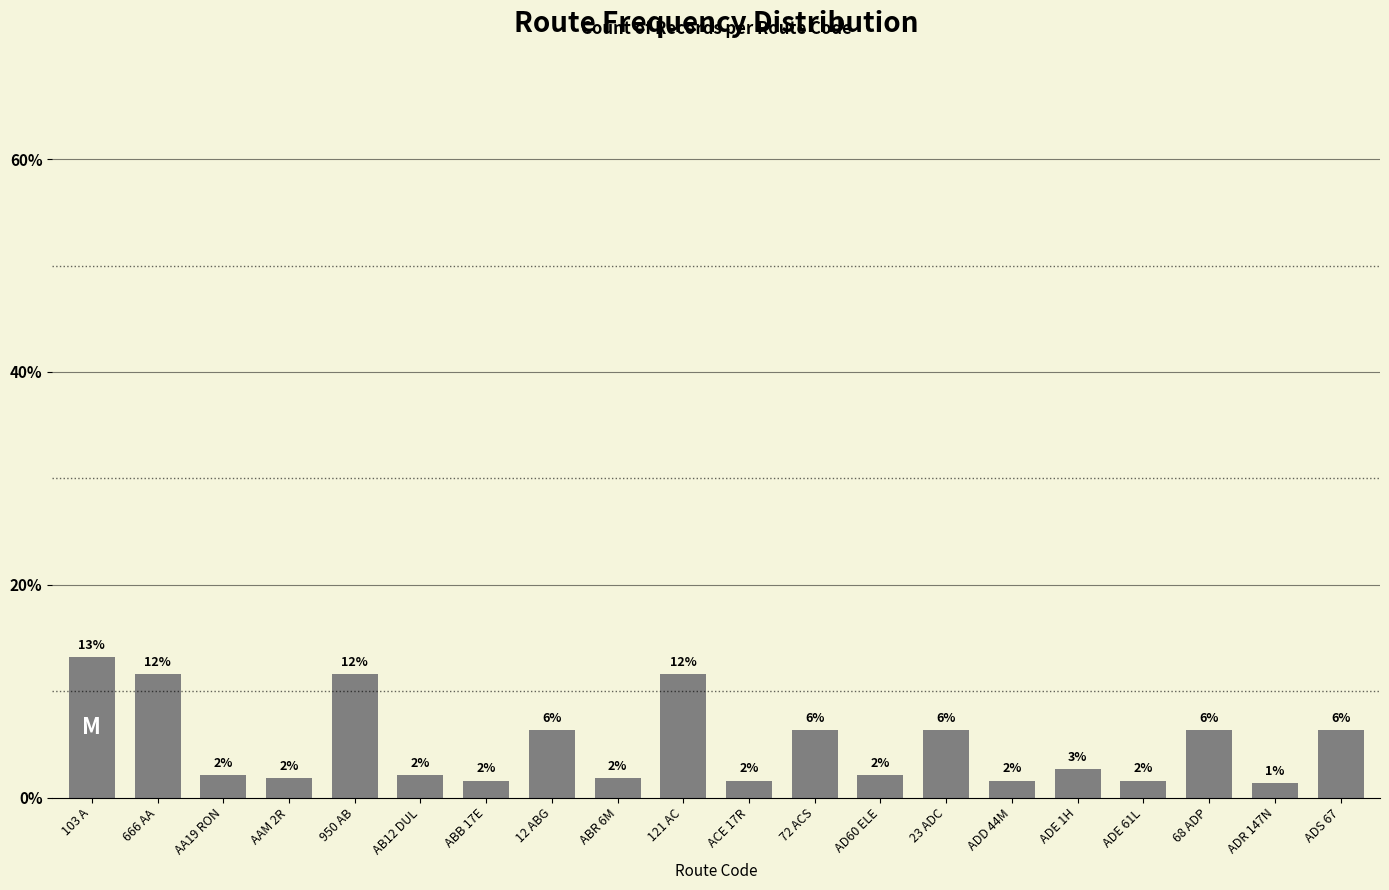

How many bars are there in total?

20